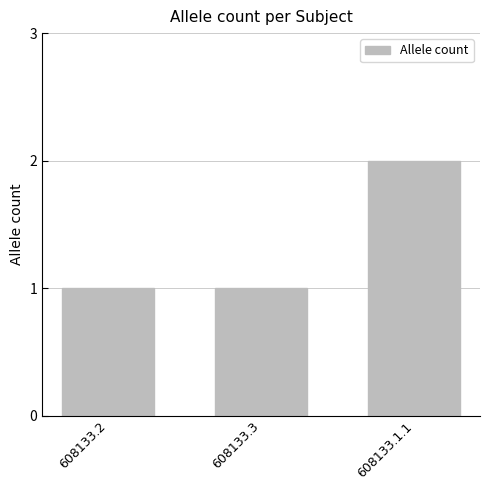

At which category does the chart reach its peak across all series?

608133.1.1